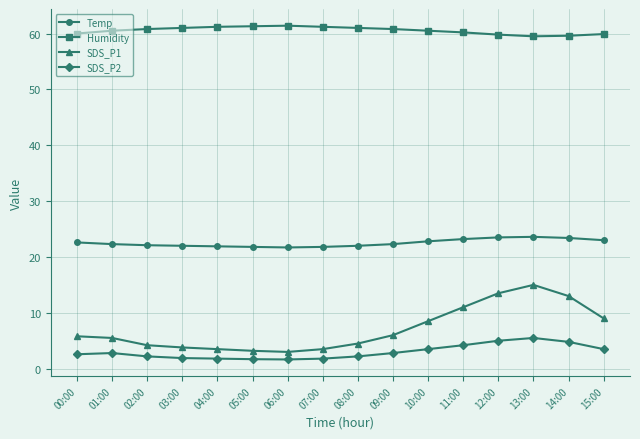

True or false: Temp has more than 0 interior local peaks.

True